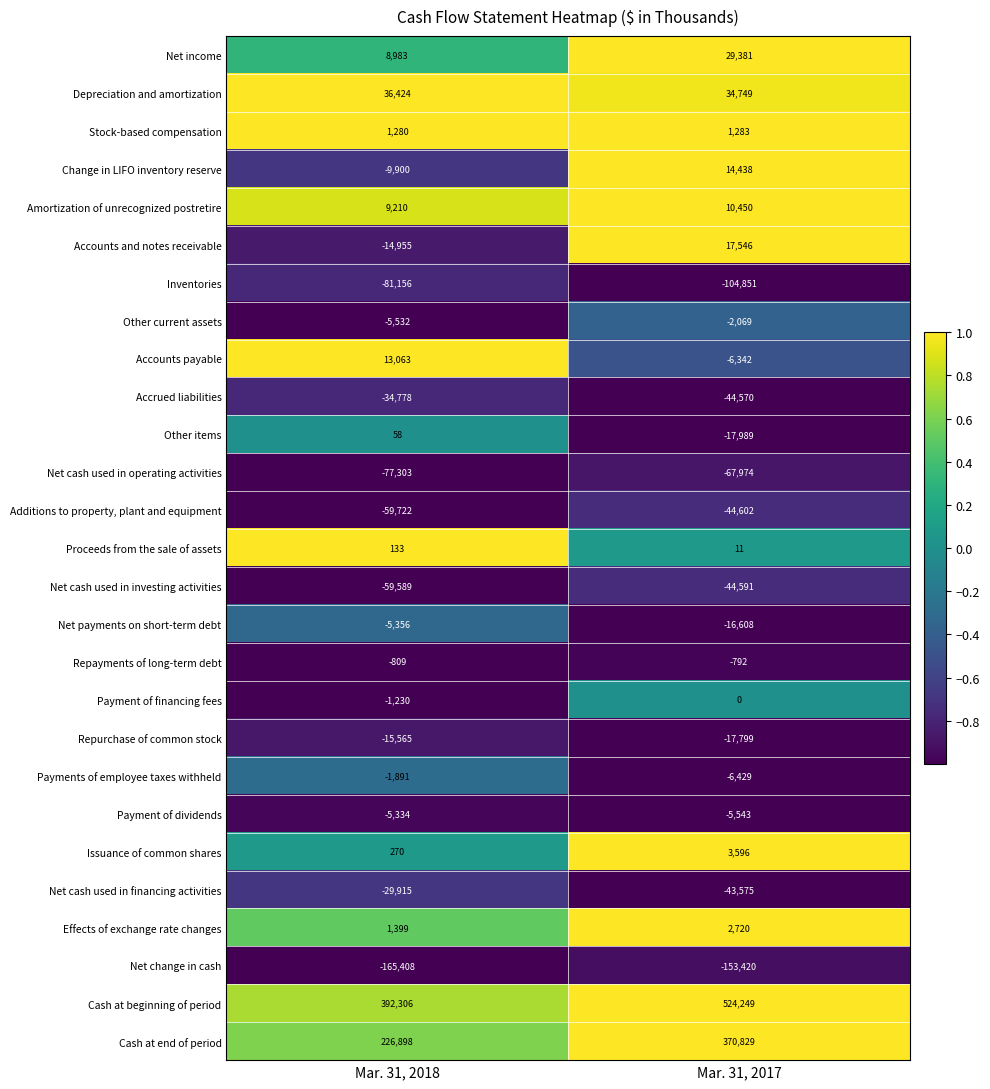

Read the Repurchase of common stock value at Mar. 31, 2018, to the nearest 50.

-15550